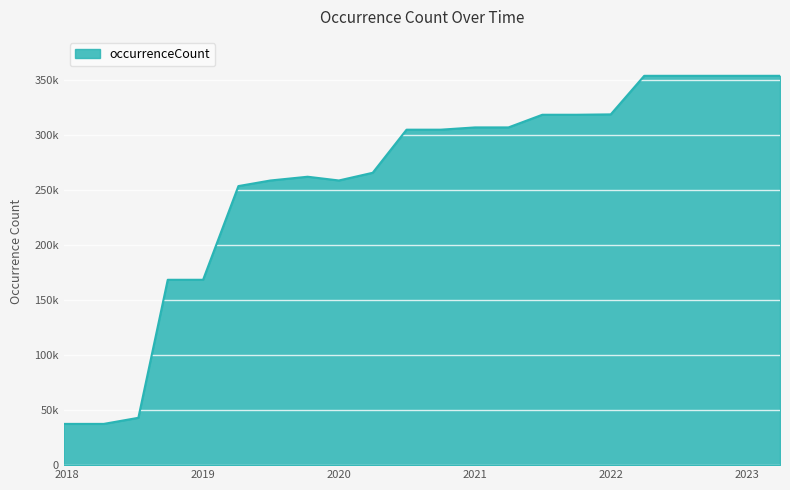

Does the chart display data point markers on the line(s)?

No